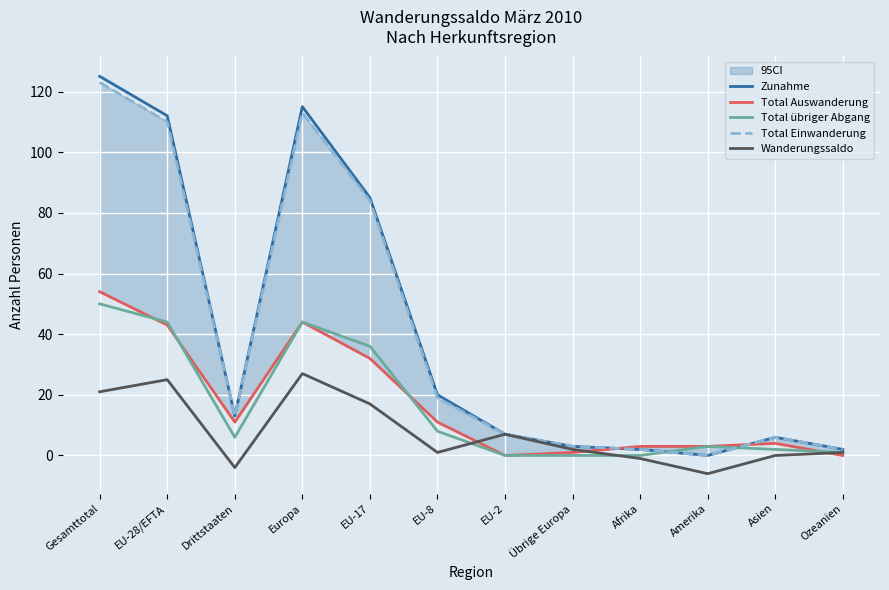

Where do Total übriger Abgang and Zunahme first cross each other?

Afrika and Amerika